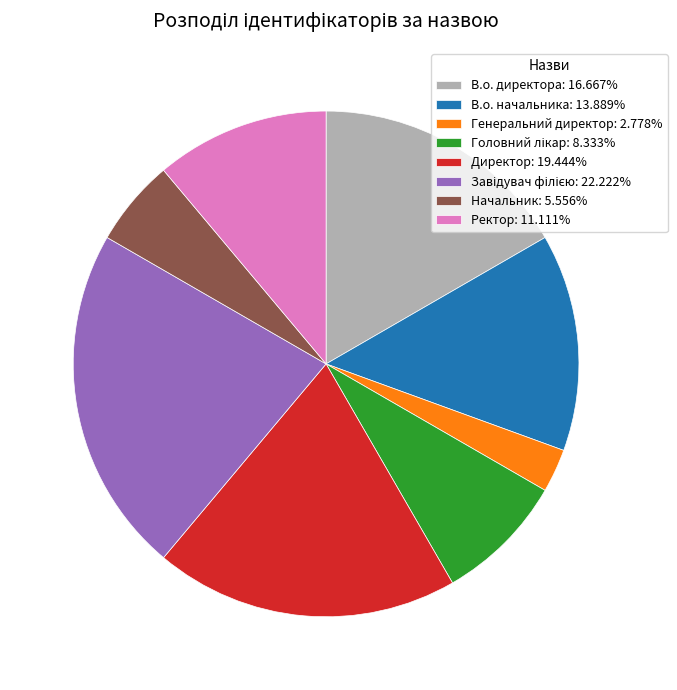

Is В.о. начальника: 13.889% the majority of the pie?

No